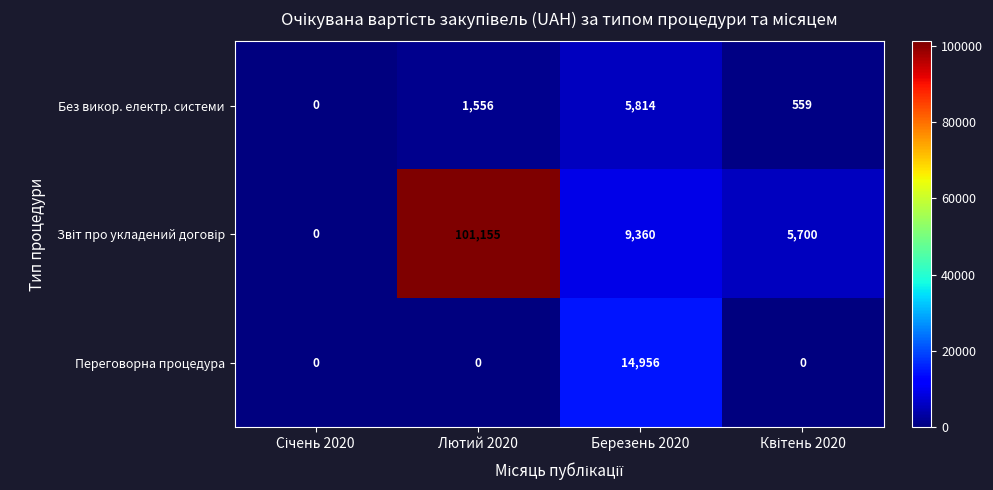

Is it true that Переговорна процедура equals 14956 at Березень 2020?

True